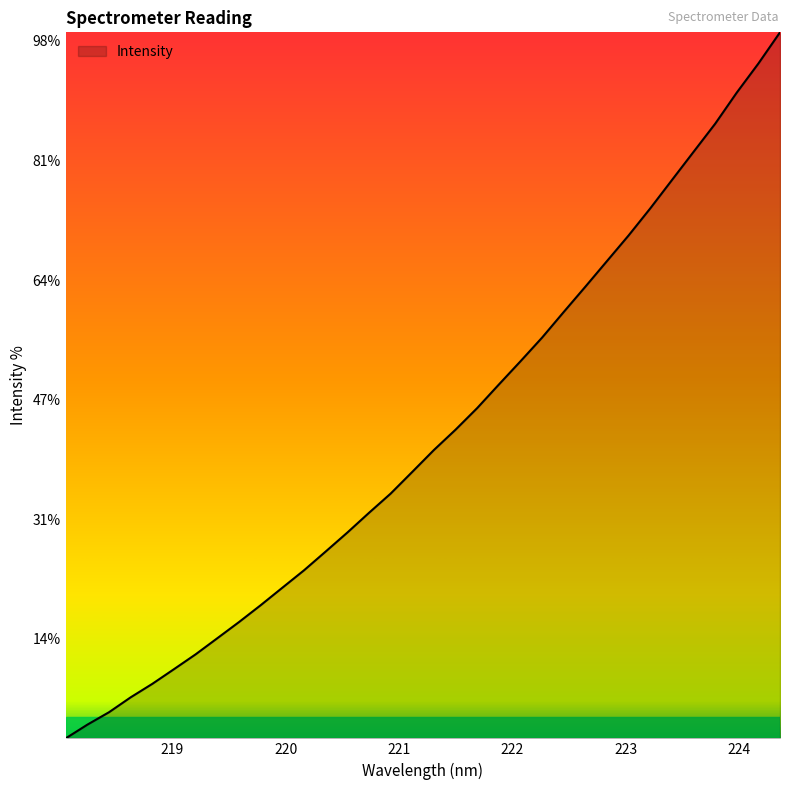

Does the chart display data point markers on the line(s)?

No